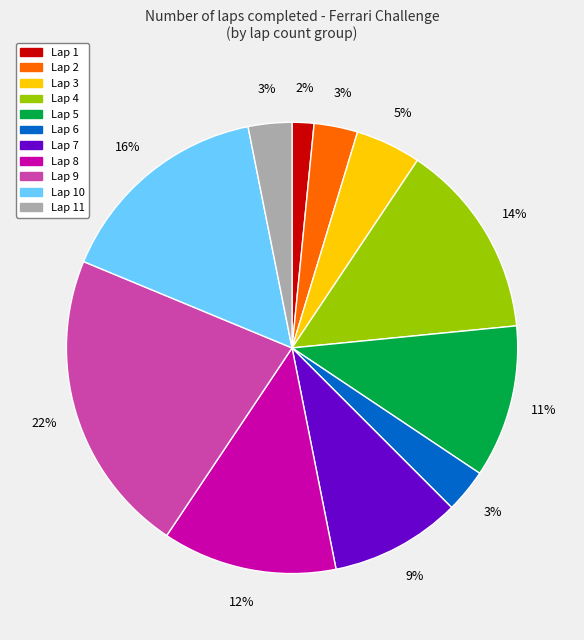

To the nearest percent, what is the difference between the largest and smallest slice percentages?

20%